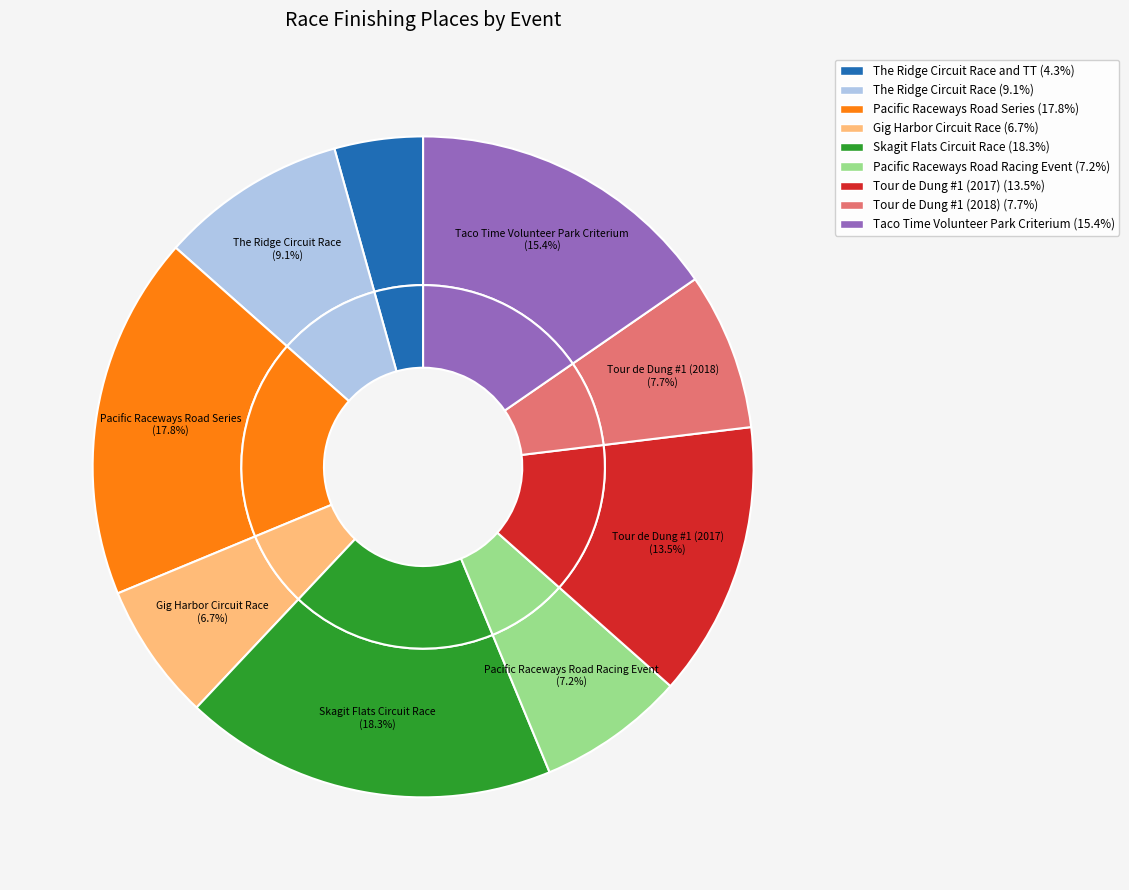

Between Taco Time Volunteer Park Criterium and Skagit Flats Circuit Race, which is larger?

Skagit Flats Circuit Race